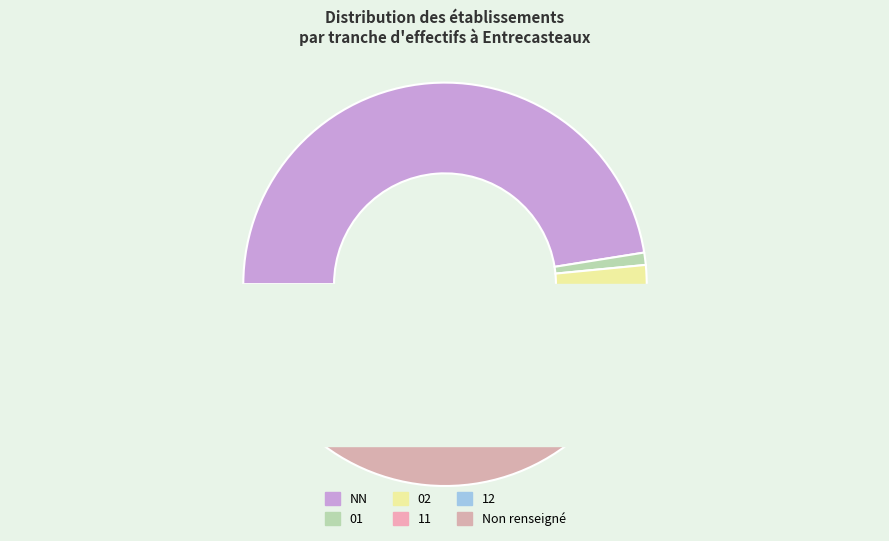

Does 11 represent more than half of the total?

No